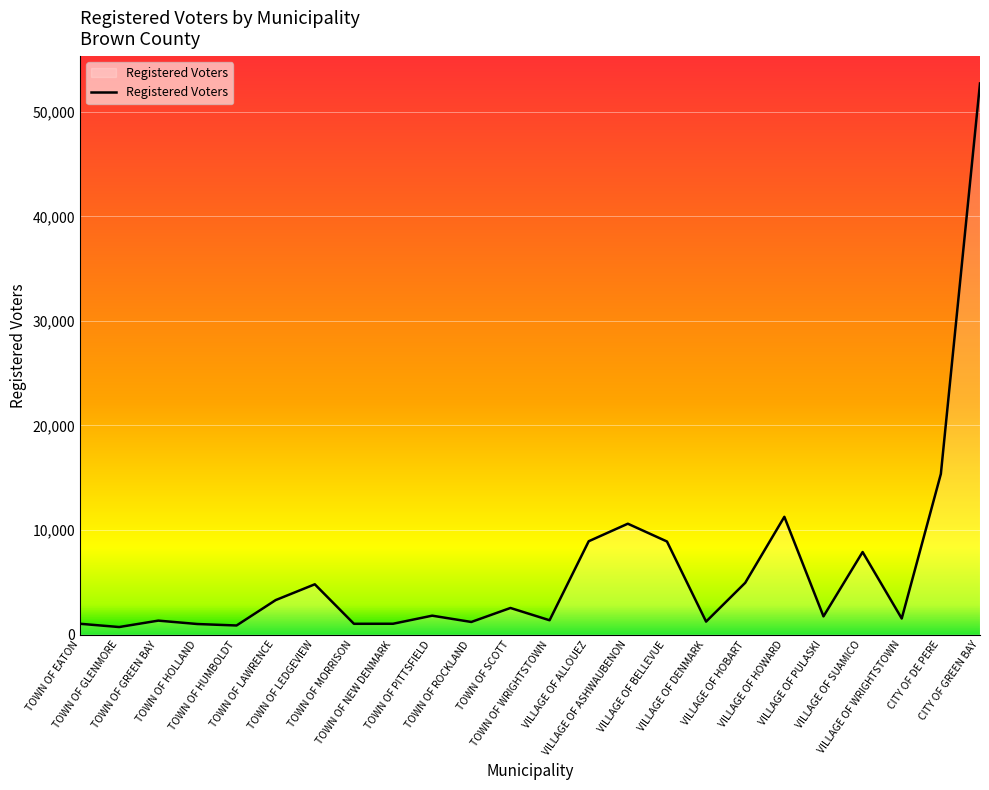

Does the chart have visible grid lines?

Yes